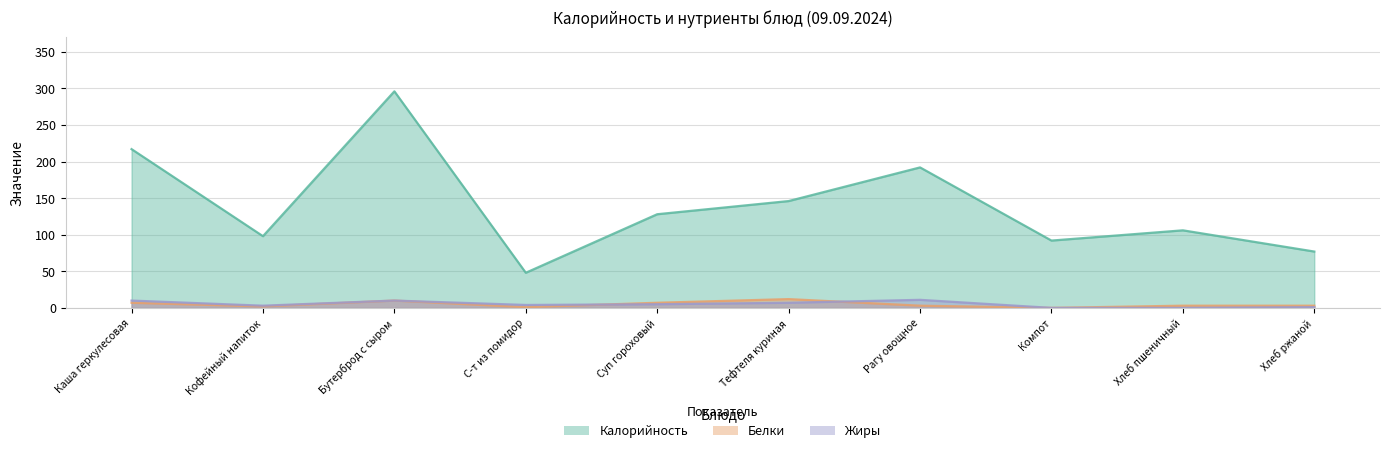

What is the label of the 7th point from the left?

Рагу овощное